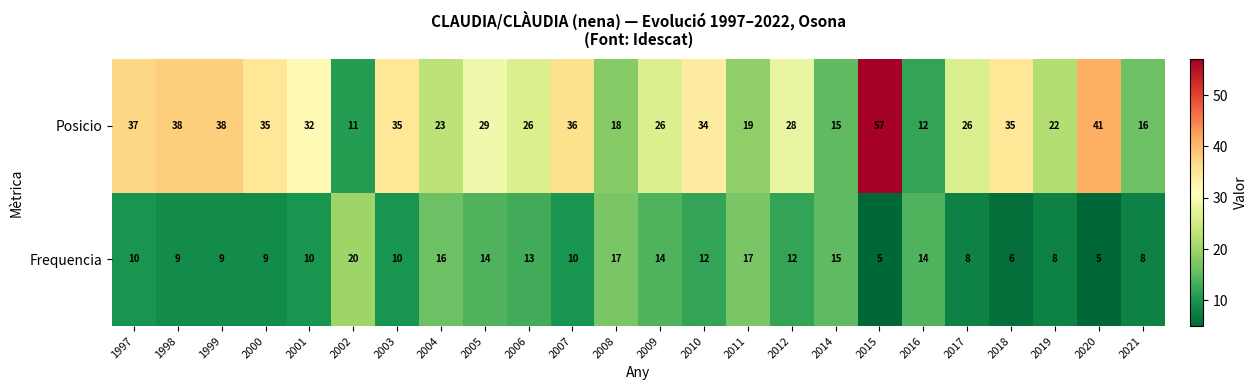

Which series has the widest spread of values?

Posicio